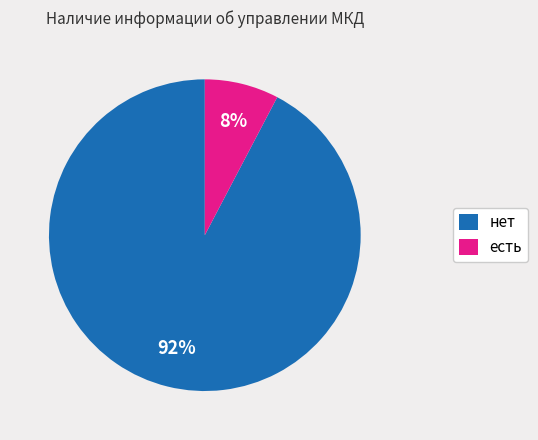

Does any single category account for the majority?

Yes